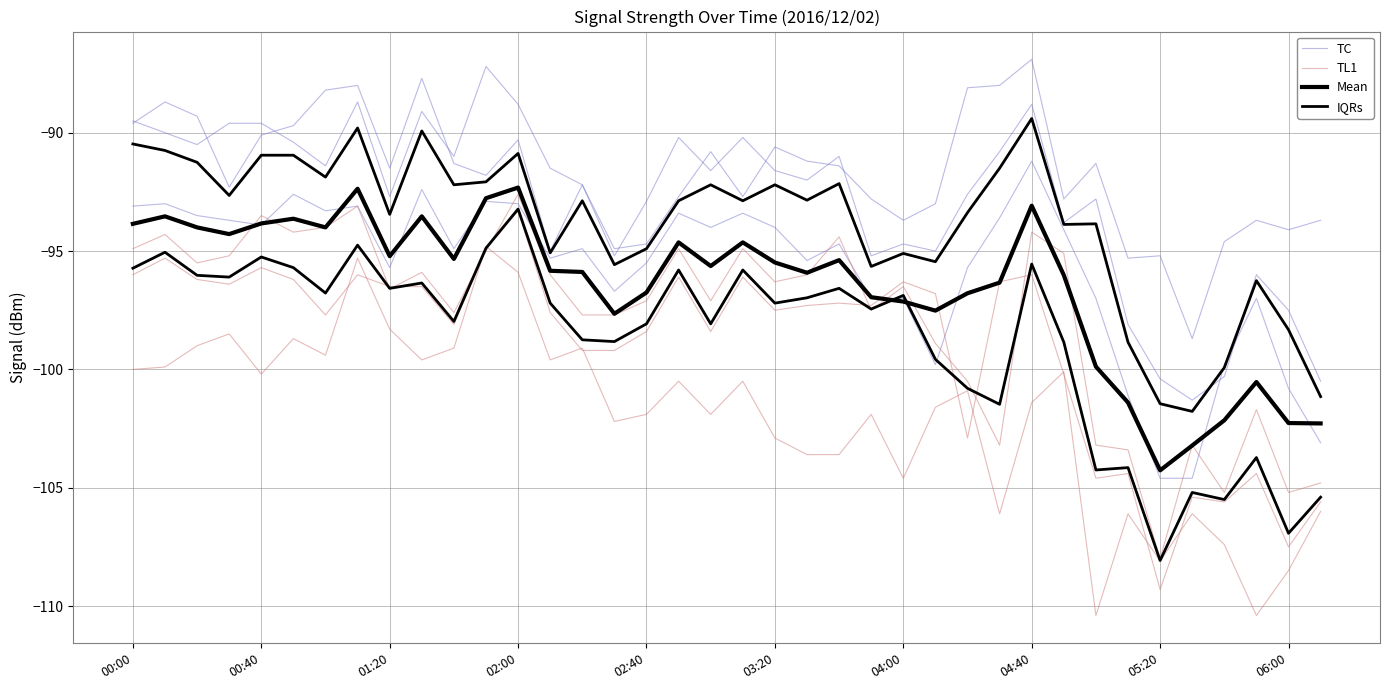

At which category is the sum across all series the highest?

02:00